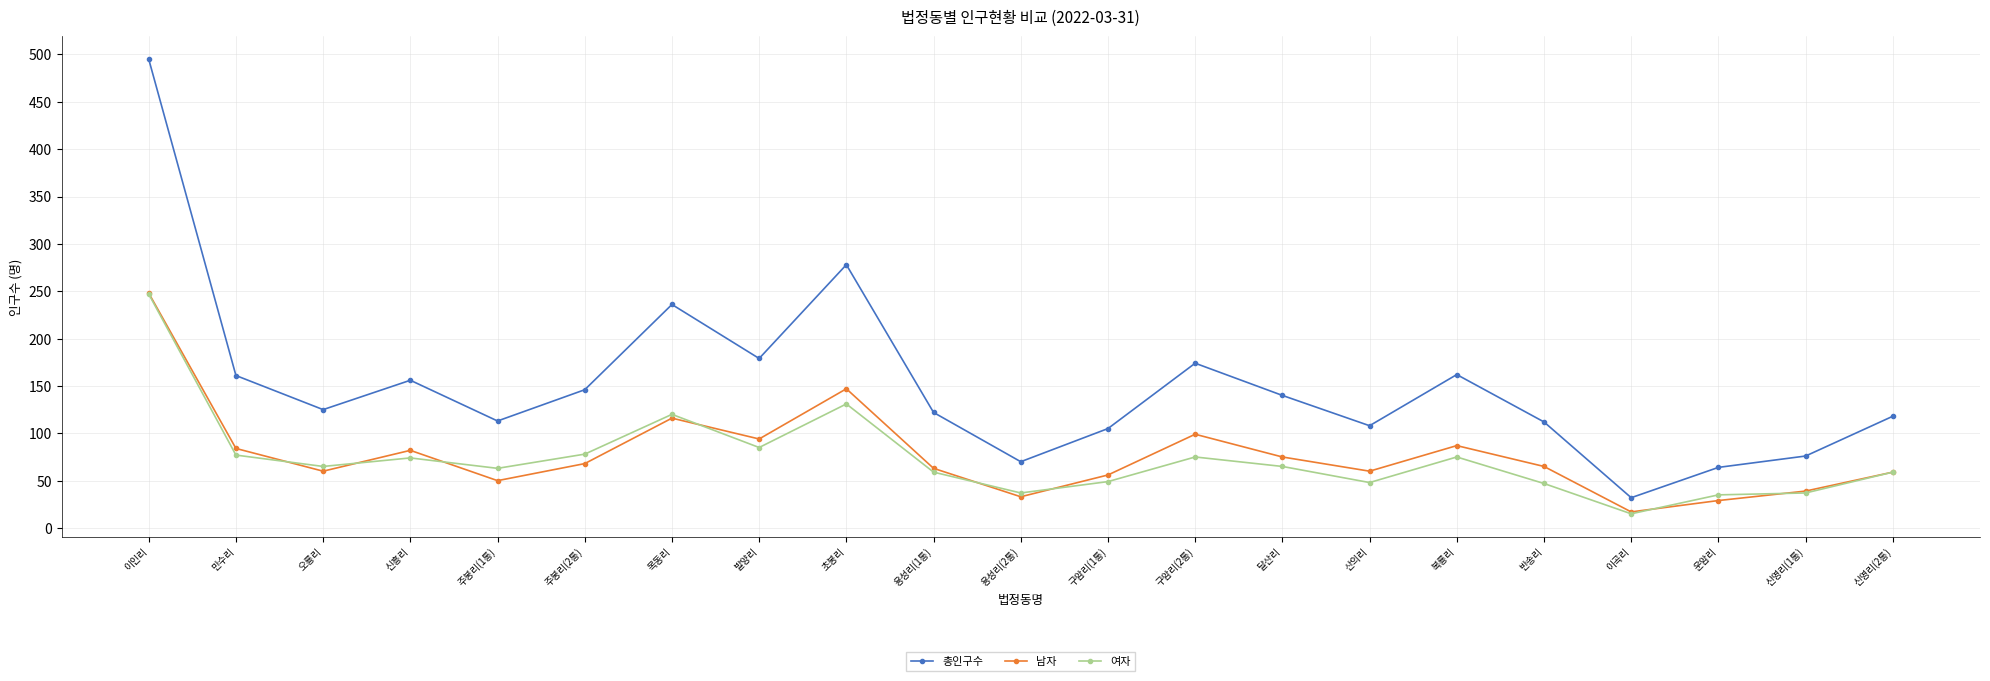

True or false: 여자 has more than 0 points higher than both neighbors.

True